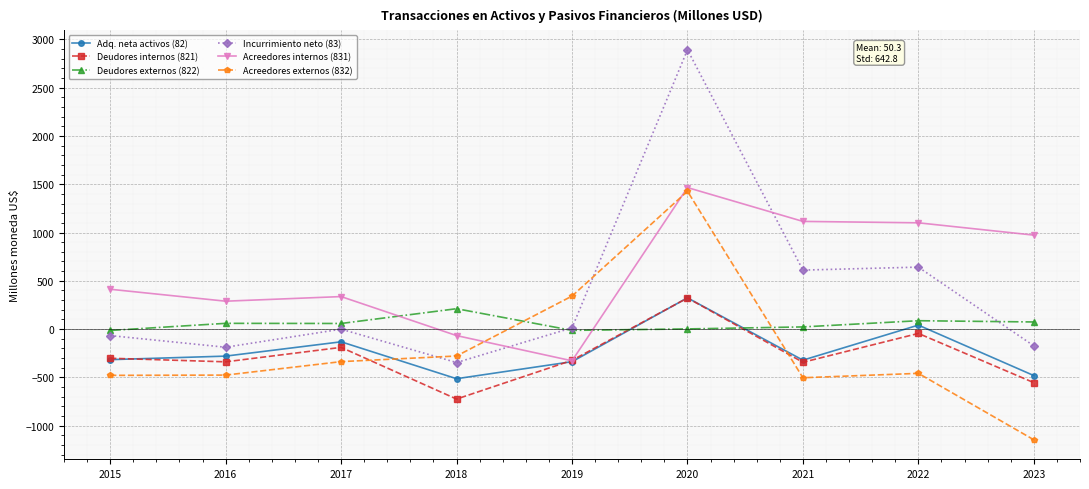

At which category is the sum across all series the highest?

2020